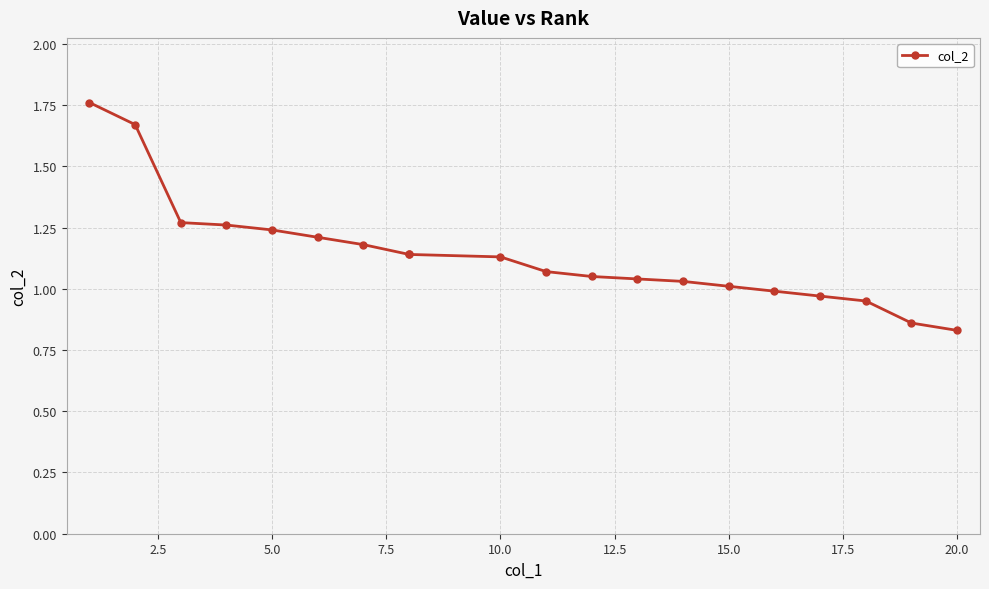

What is the minimum value shown in the chart?

0.8